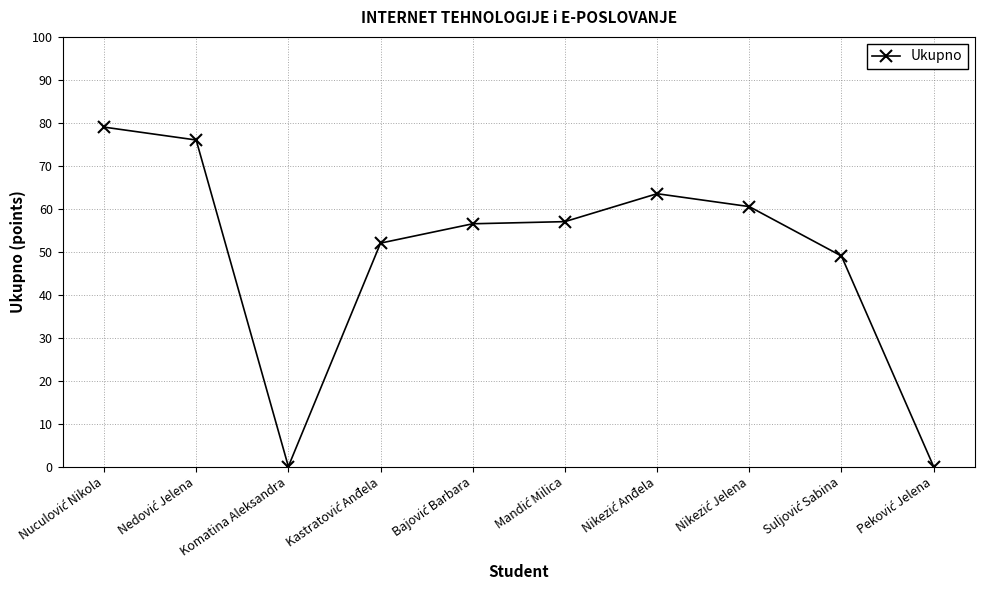

What is the difference between the maximum and minimum values?

79.0